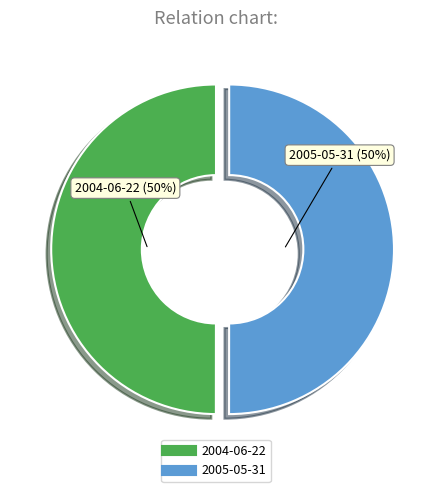

To the nearest percent, what percentage of the pie is 2005-05-31?

50%